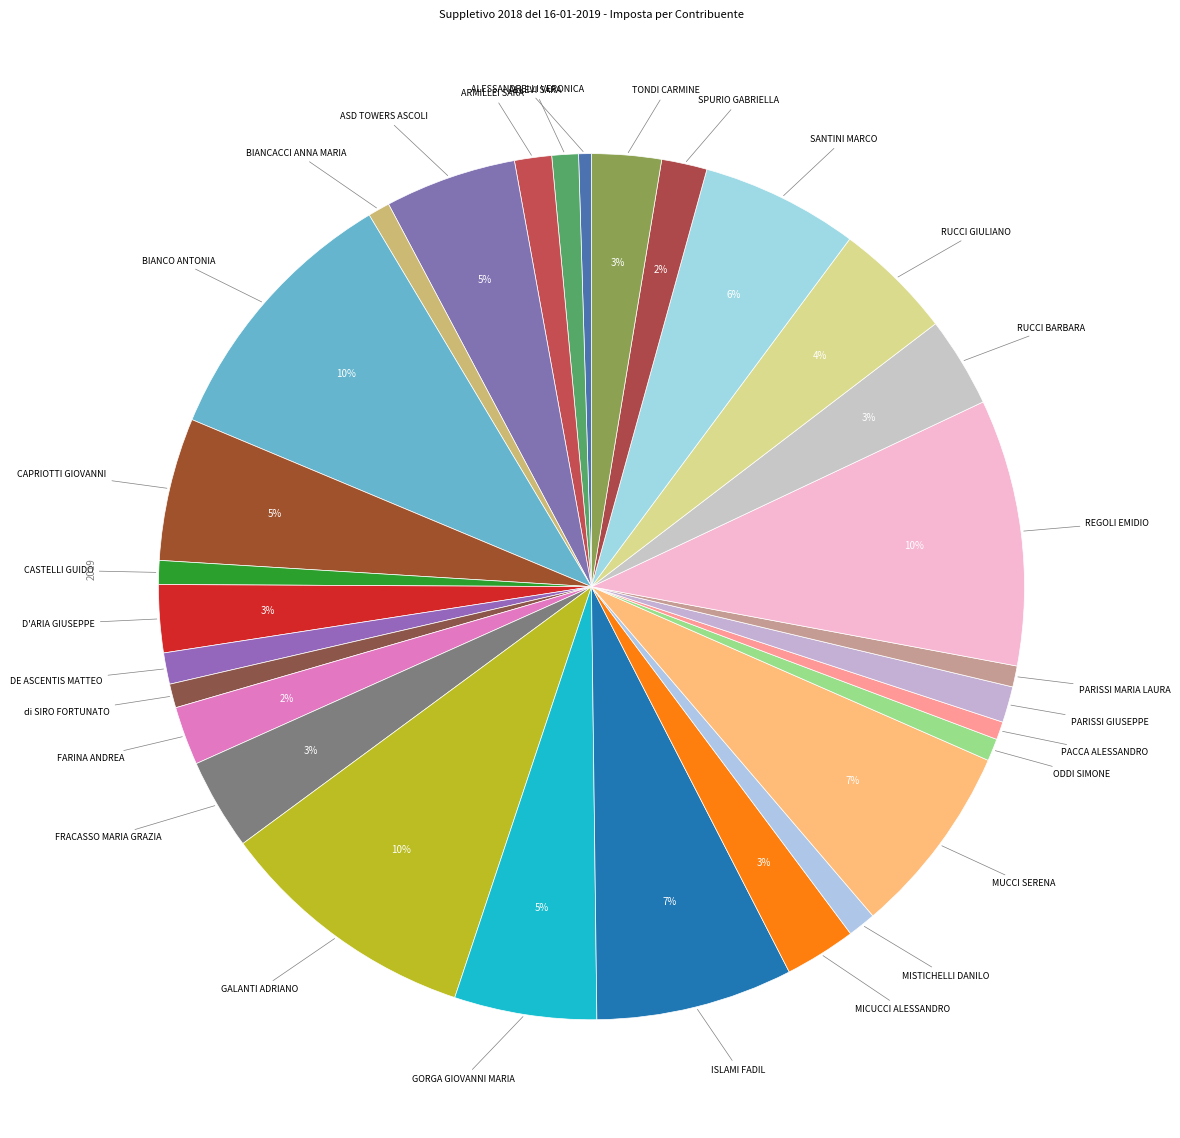

How many slices are in this pie chart?

29